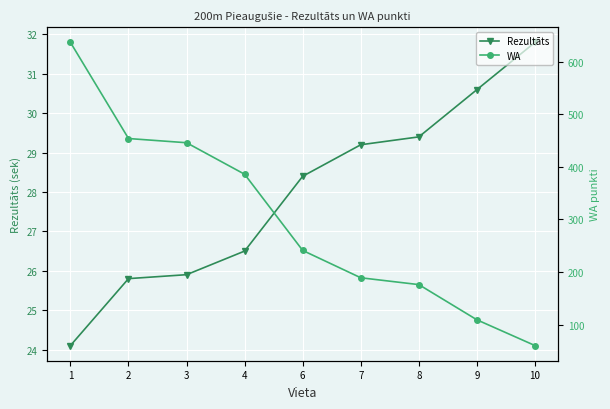

Between 3 and 6, which series saw the biggest shift?

WA